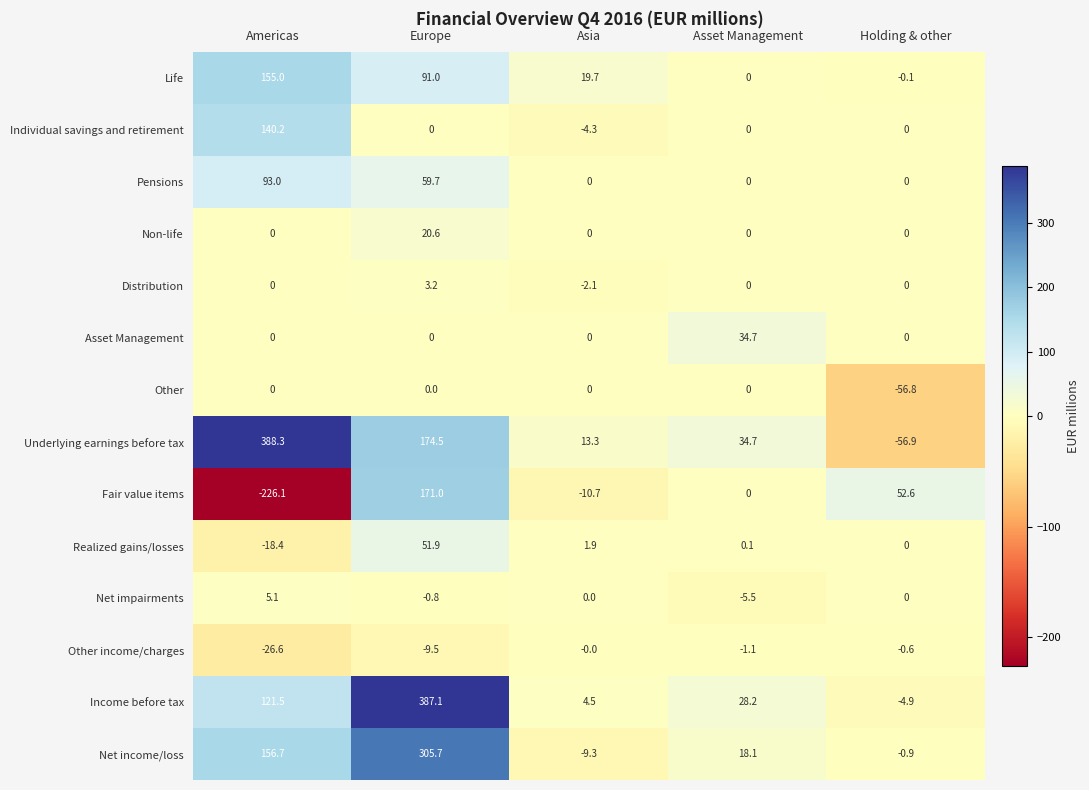

What is the maximum value shown in the chart?

388.3